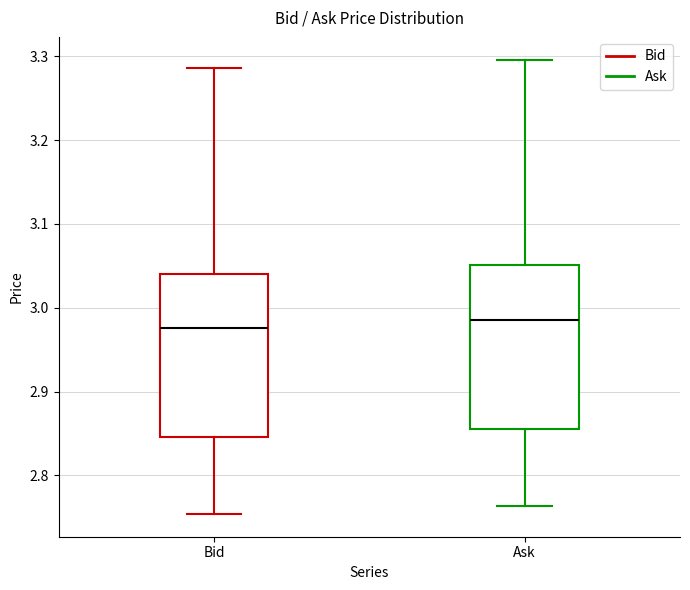

Reading left to right, transcribe this box plot: for each box, give where its median line is, the range the box spans, and where its two whiskers end, as read against the y-axis. The values are not printed on the chart, so give them approximately, as read against the axis.

Bid: median 2.98, box 2.85 to 3.04, whiskers 2.75 to 3.29
Ask: median 2.99, box 2.86 to 3.05, whiskers 2.76 to 3.30